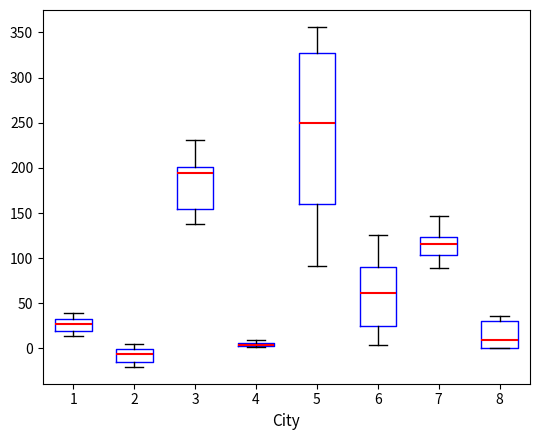

Which box has the lowest median line?

2